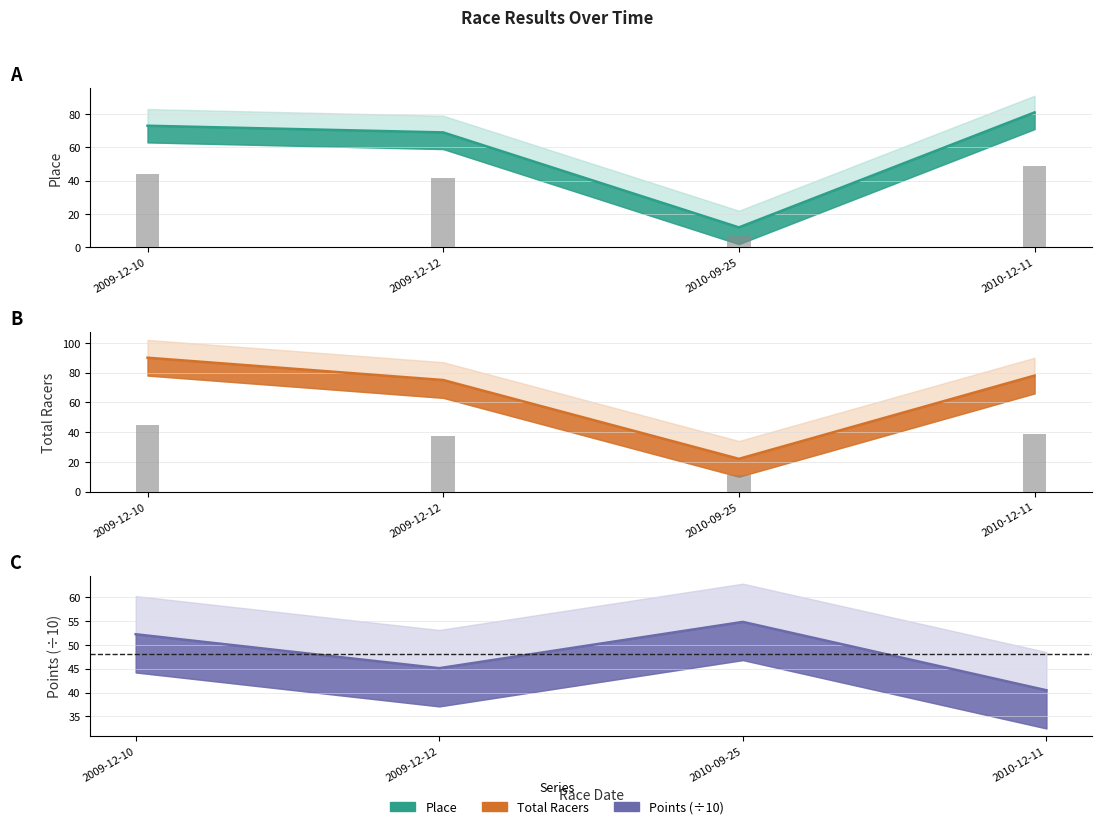

Which category has the highest value in the Total Racers series?

2009-12-10